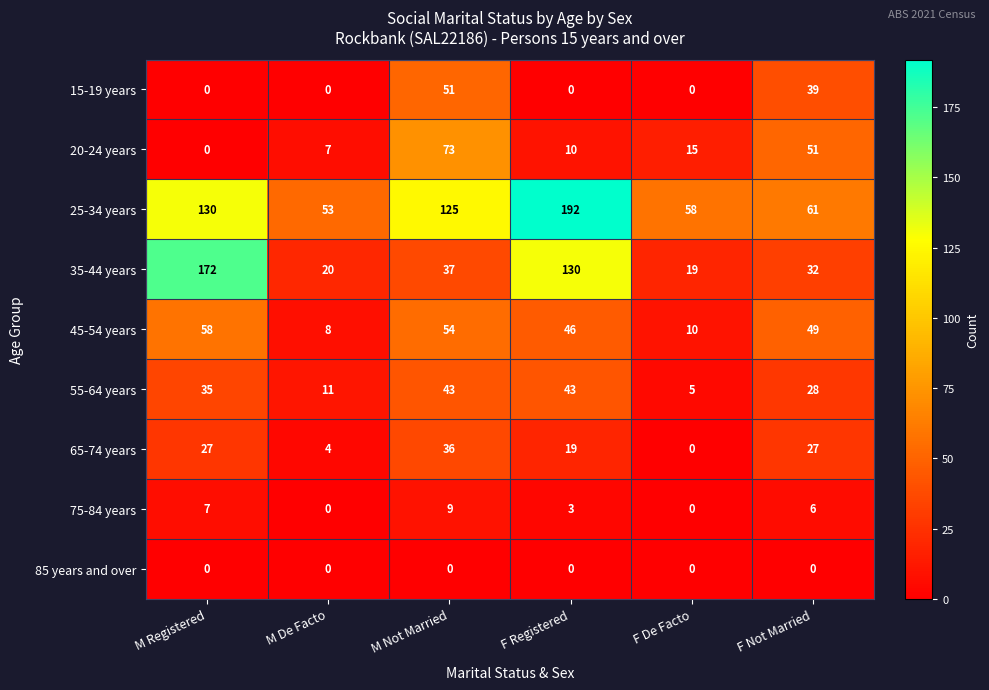

What is the difference between the maximum and minimum values in the 65-74 years series?

36